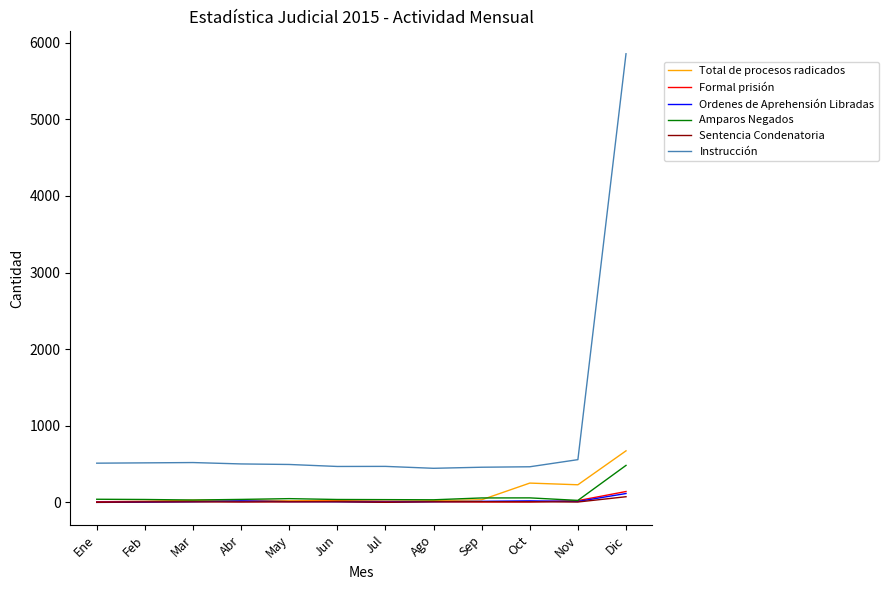

What is the difference between the Sentencia Condenatoria values at Sep and Dic?

65